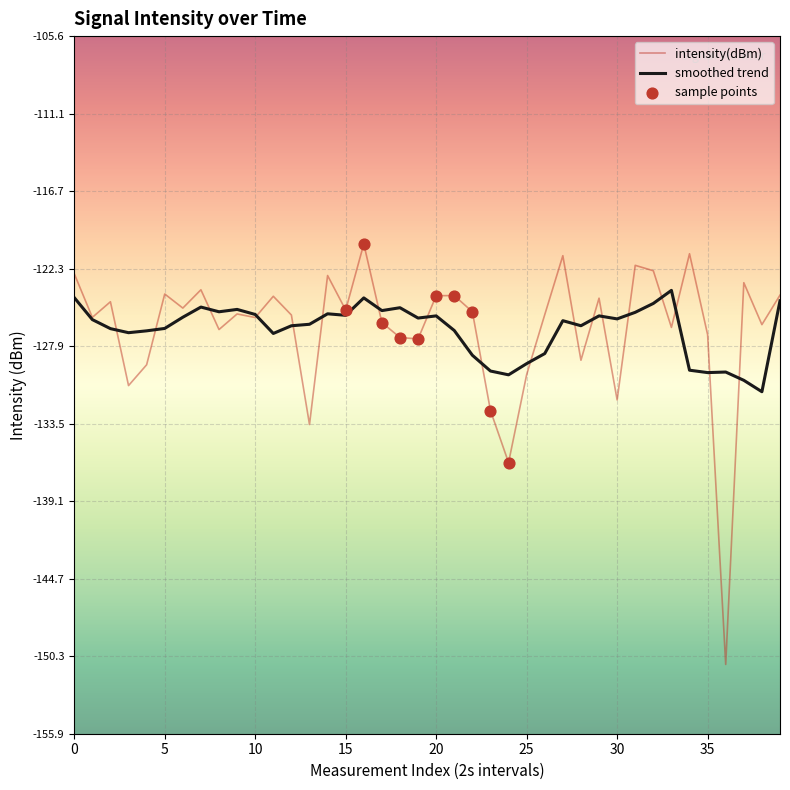

Which series has the largest range (max minus min)?

intensity(dBm)